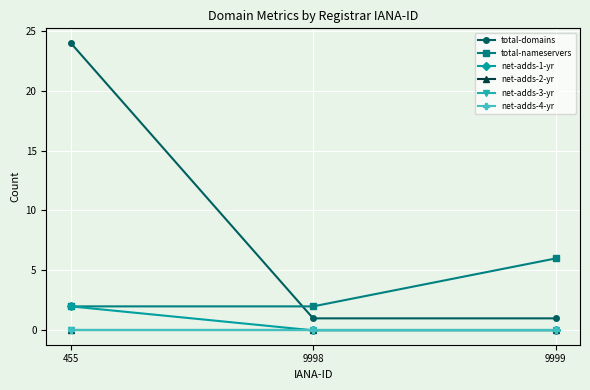

What is the difference between the highest and lowest values at 9998?

2